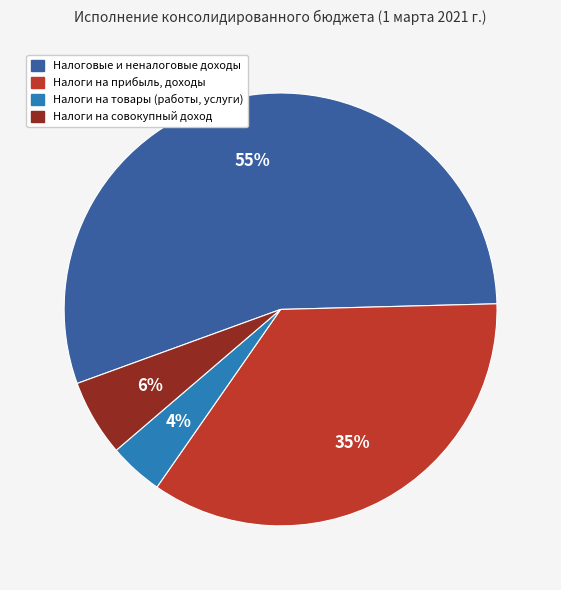

What is the majority slice?

Налоговые и неналоговые доходы